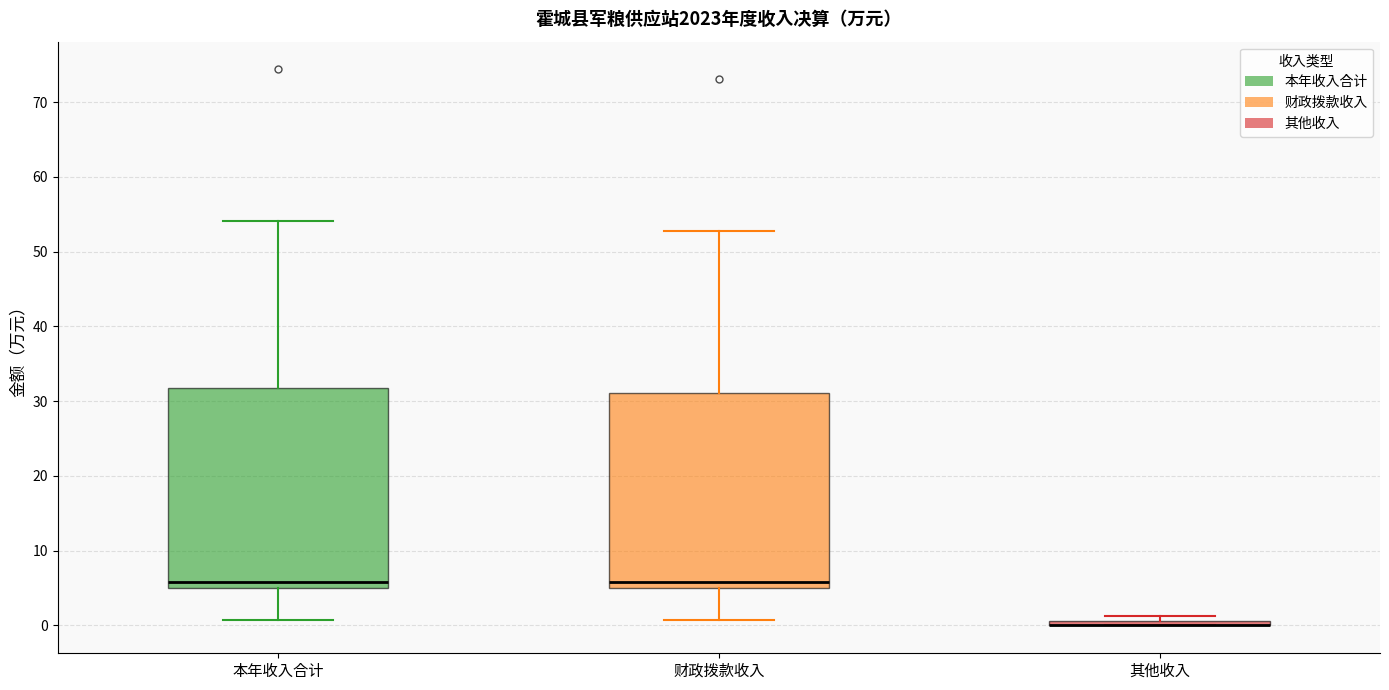

Where is the upper edge of the box for 财政拨款收入 on the y-axis? The values are not printed on the chart, so give them approximately, as read against the axis.

31